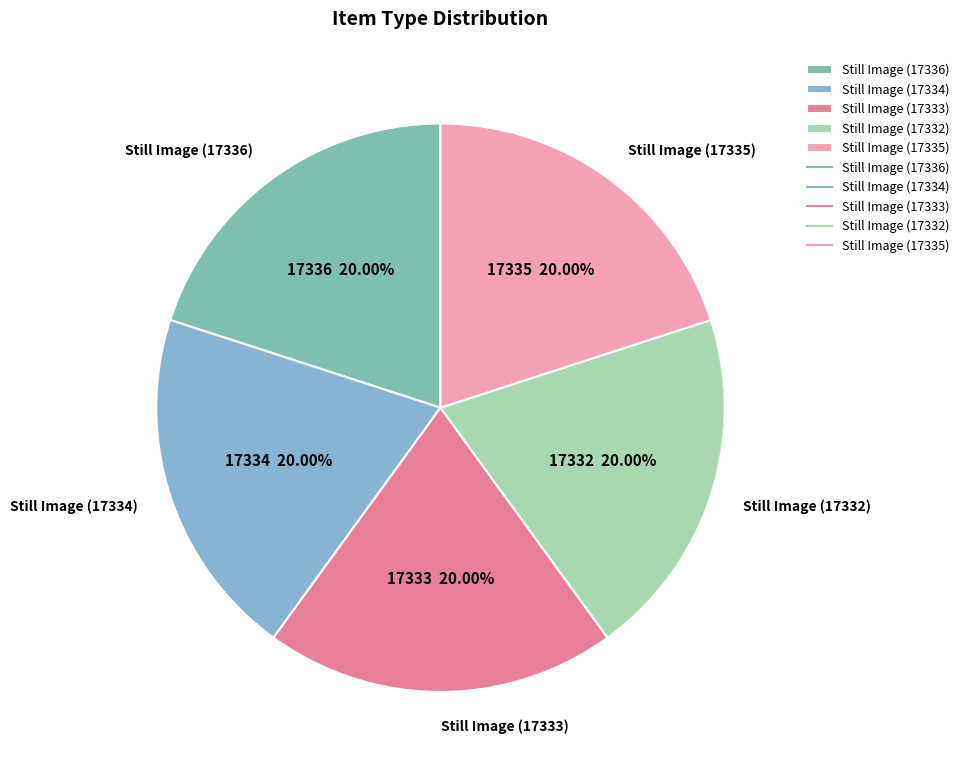

To the nearest percent, what percentage of the pie is Still Image (17334)?

20%